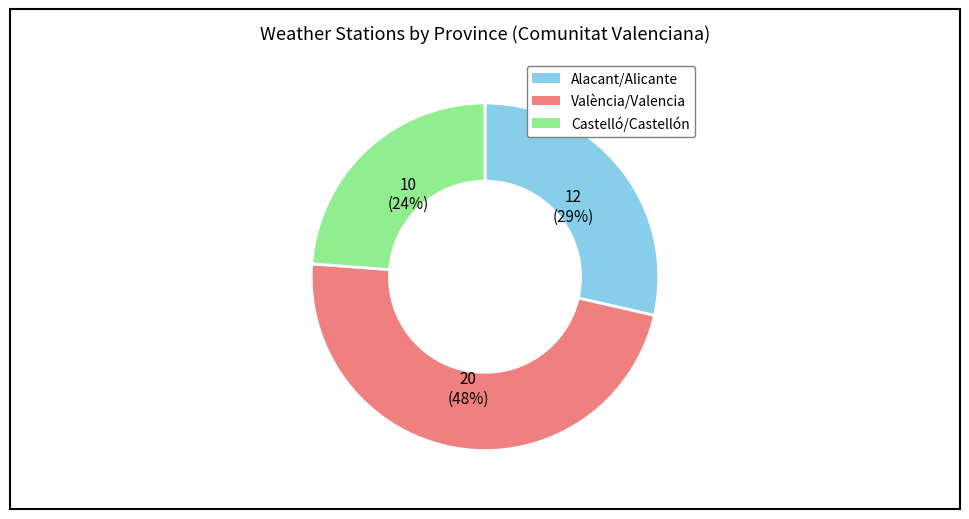

Count the number of slices in the pie.

3